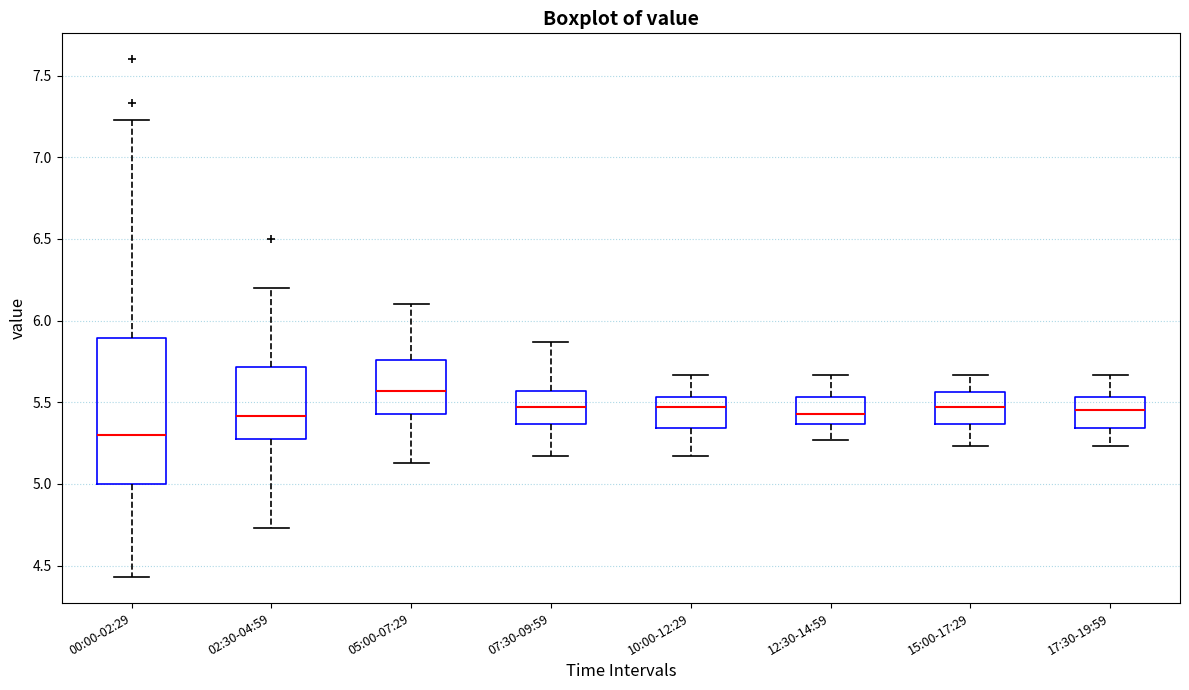

Reading left to right, read every box against the y-axis: the position of its median line, the range the box covers, and the ends of its whiskers. The values are not printed on the chart, so give them approximately, as read against the axis.

00:00-02:29: median 5.30, box 5.00 to 5.90, whiskers 4.45 to 7.25
02:30-04:59: median 5.40, box 5.30 to 5.70, whiskers 4.75 to 6.20
05:00-07:29: median 5.55, box 5.45 to 5.75, whiskers 5.15 to 6.10
07:30-09:59: median 5.45, box 5.35 to 5.55, whiskers 5.15 to 5.85
10:00-12:29: median 5.45, box 5.35 to 5.55, whiskers 5.15 to 5.65
12:30-14:59: median 5.45, box 5.35 to 5.55, whiskers 5.25 to 5.65
15:00-17:29: median 5.45, box 5.35 to 5.55, whiskers 5.25 to 5.65
17:30-19:59: median 5.45, box 5.35 to 5.55, whiskers 5.25 to 5.65